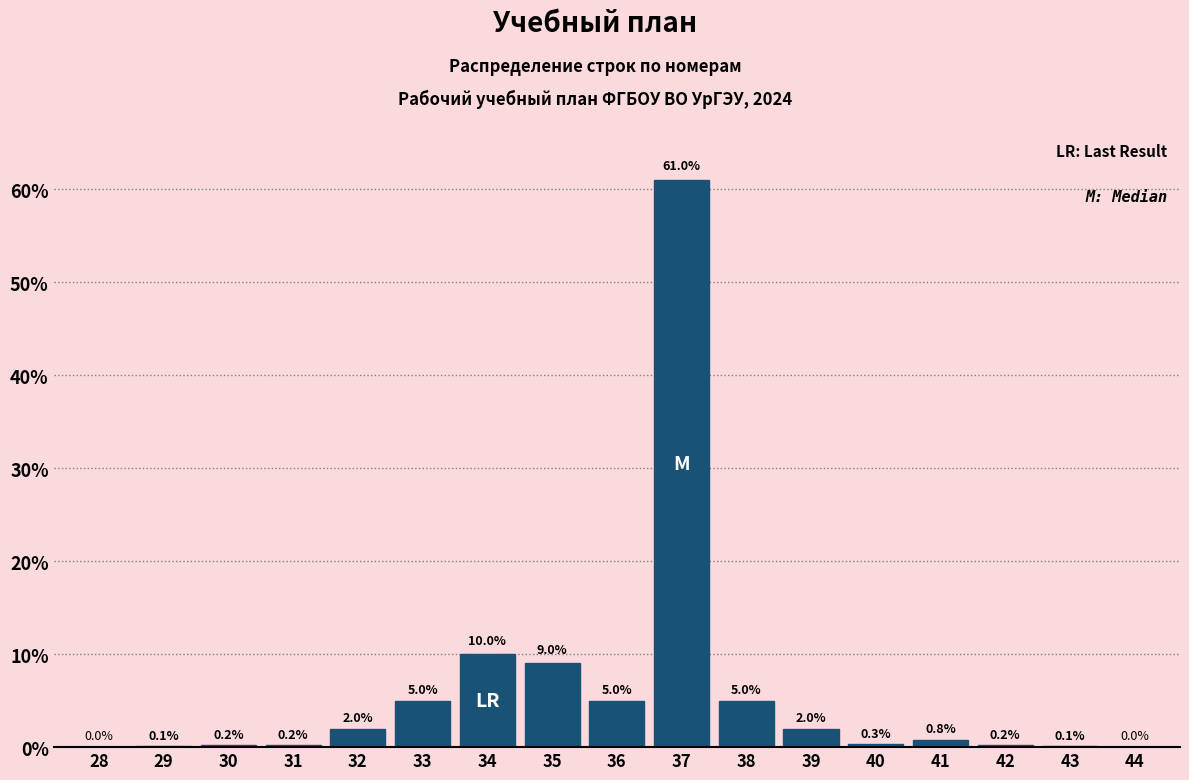

Reading right to left, what are all the values shown in this chart?

44=0.0	43=0.1	42=0.2	41=0.8	40=0.3	39=2.0	38=5.0	37=61.0	36=5.0	35=9.0	34=10.0	33=5.0	32=2.0	31=0.2	30=0.2	29=0.1	28=0.0